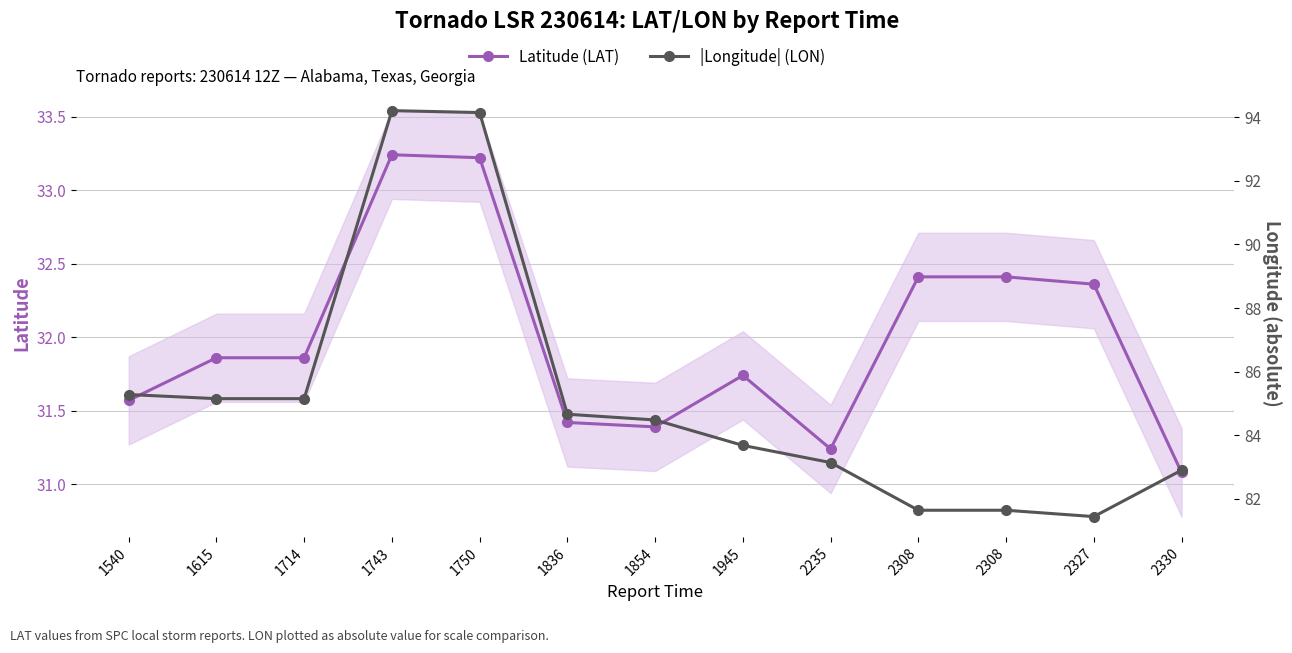

Between 2308 and 2330, which is larger?

2308